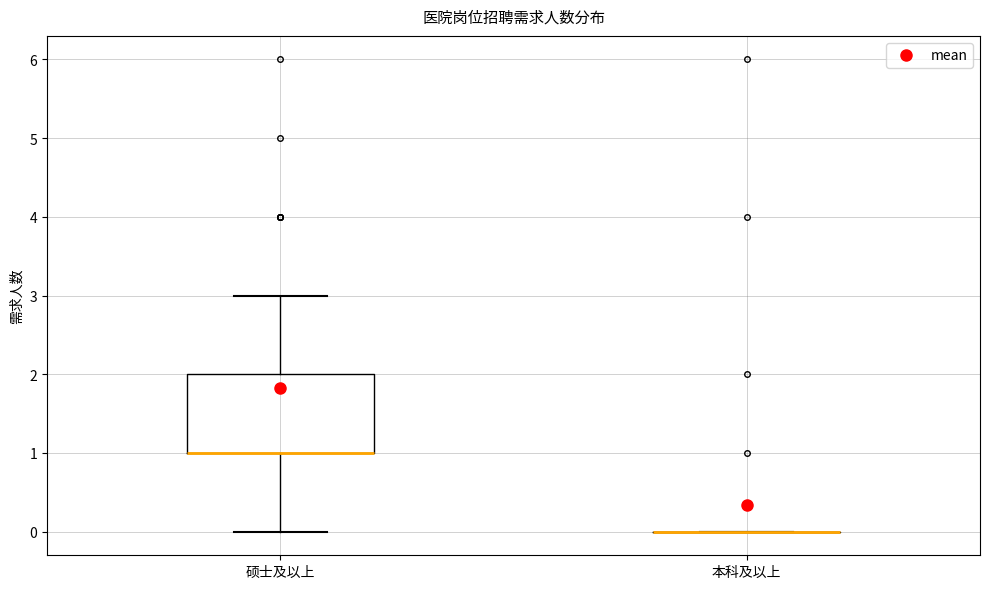

Where is the upper edge of the box for 硕士及以上 on the y-axis? The values are not printed on the chart, so give them approximately, as read against the axis.

2